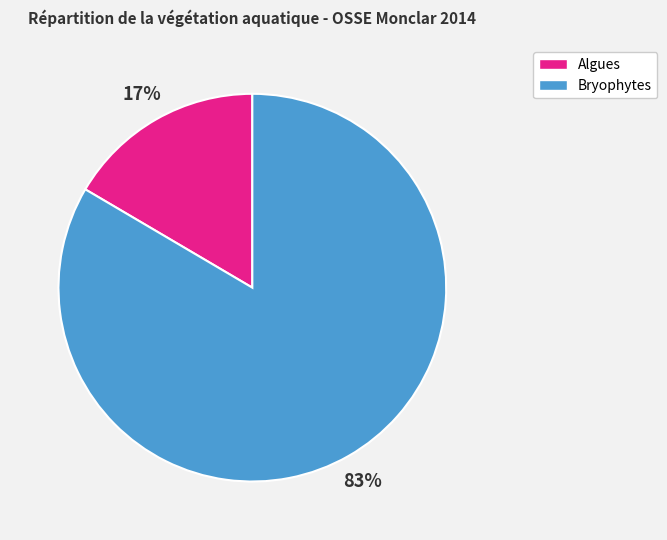

Is Bryophytes the majority of the pie?

Yes